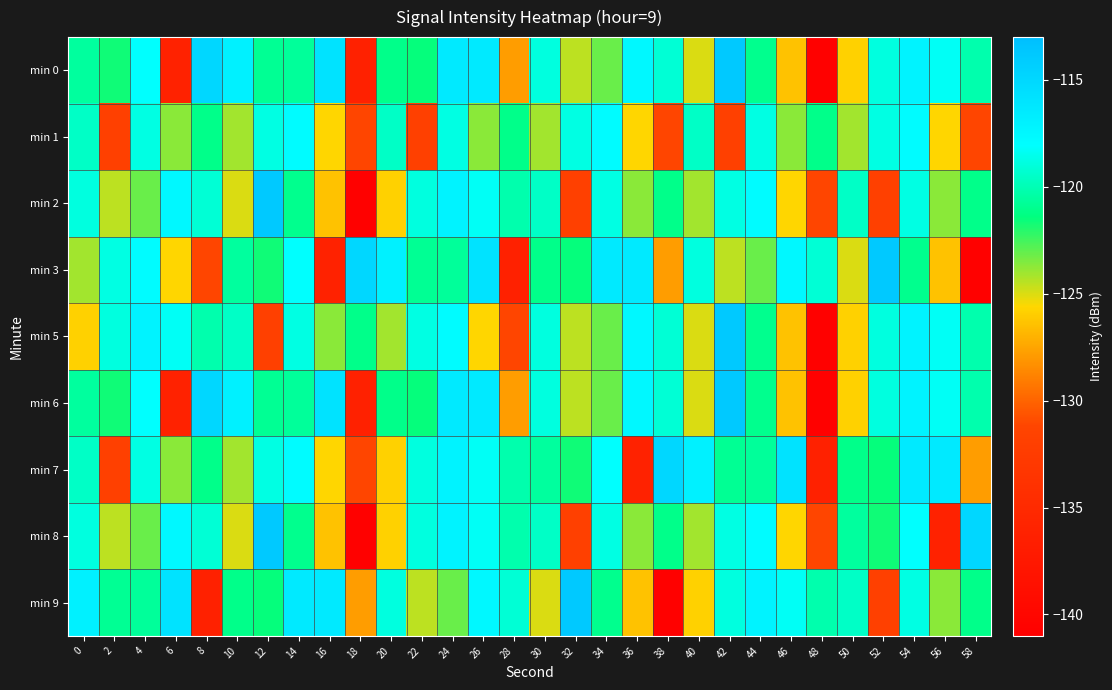

Which series has the largest range (max minus min)?

min 0